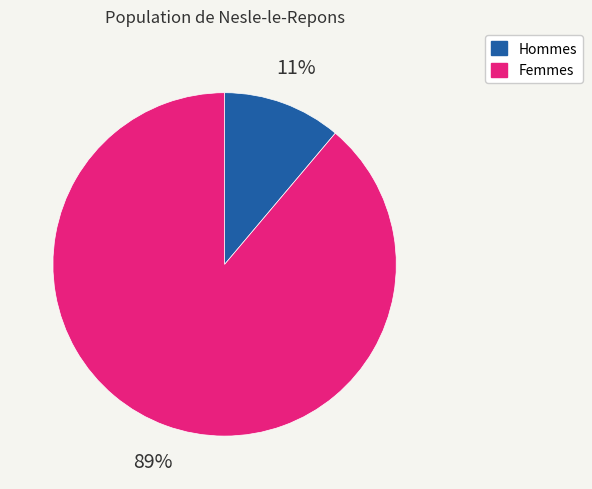

Which has a higher value, Femmes or Hommes?

Femmes